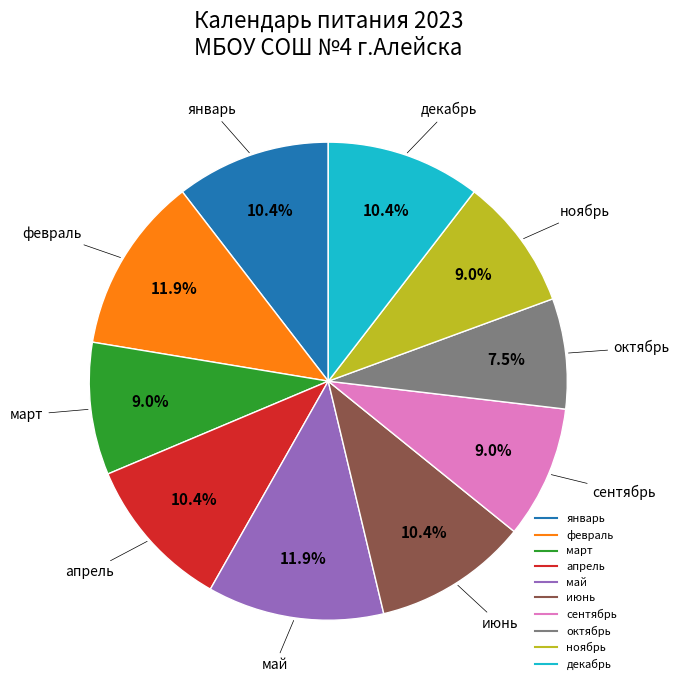

To the nearest percent, what is the difference between the largest and smallest slice percentages?

4%